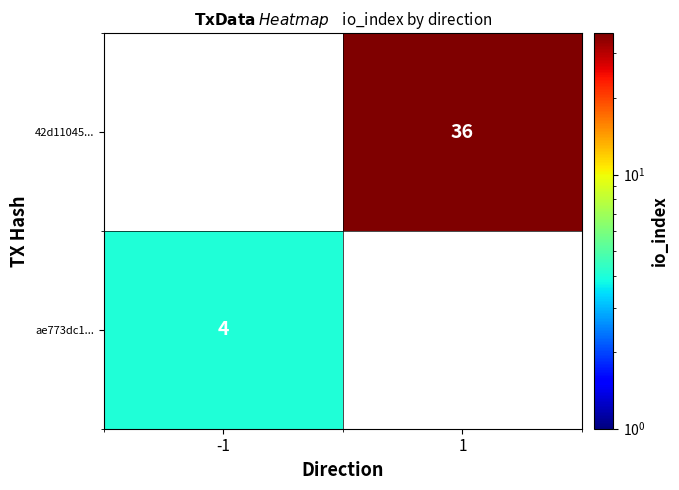

How many categories are shown in the chart?

2